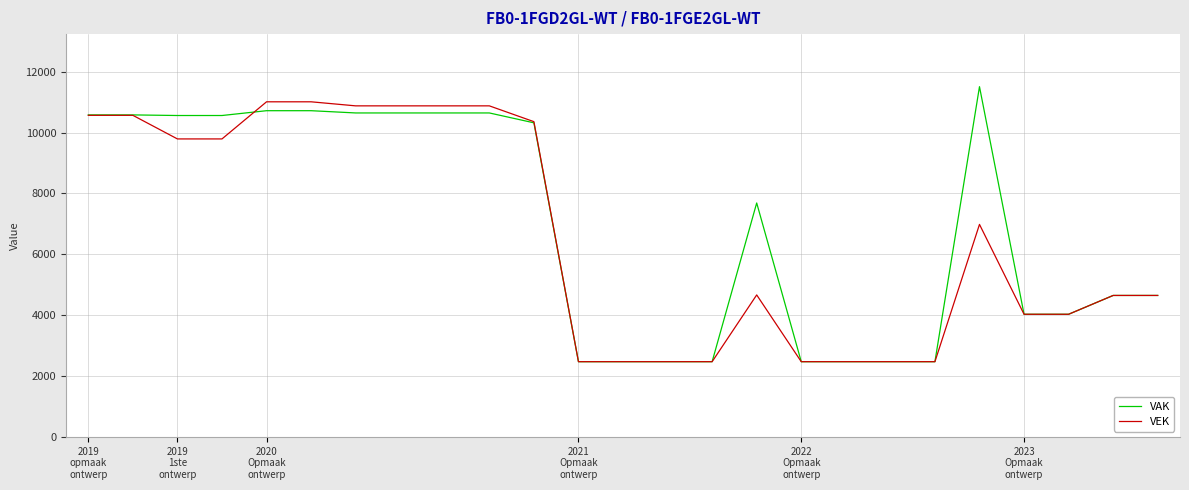

How many lines are shown in the chart?

2